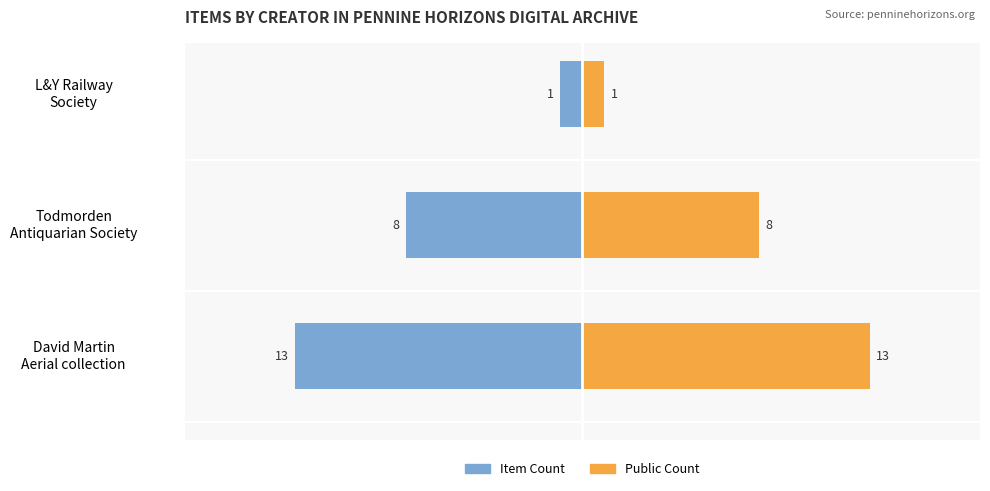

How many groups of bars are there?

3